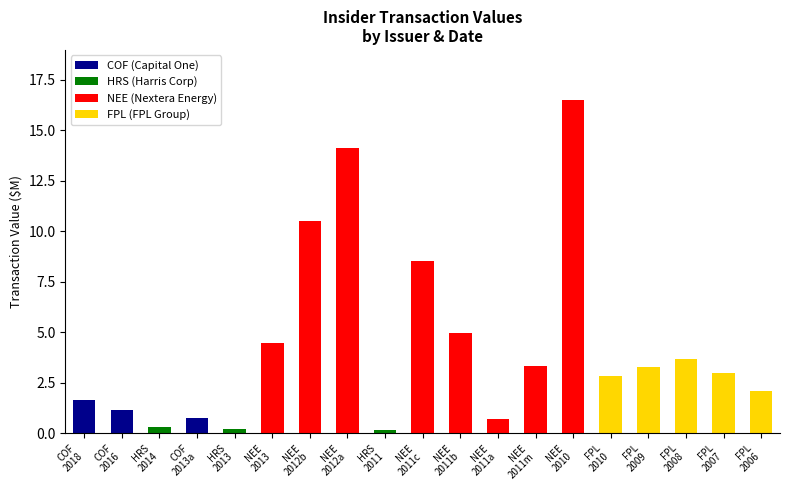

The value at NEE
2012a is 14.1. True or false?

True